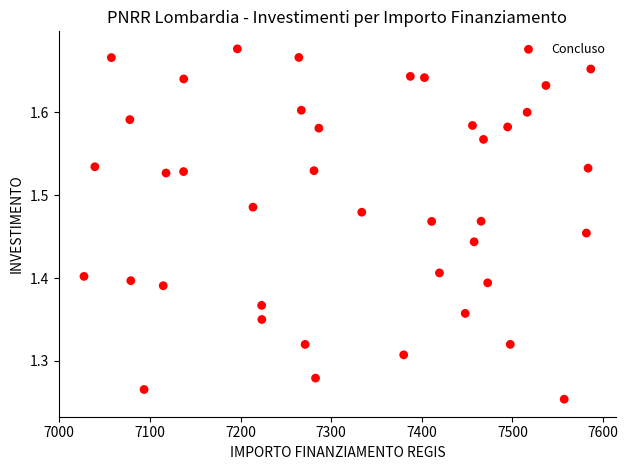

What is the range of X values (max minus min)?

559.1